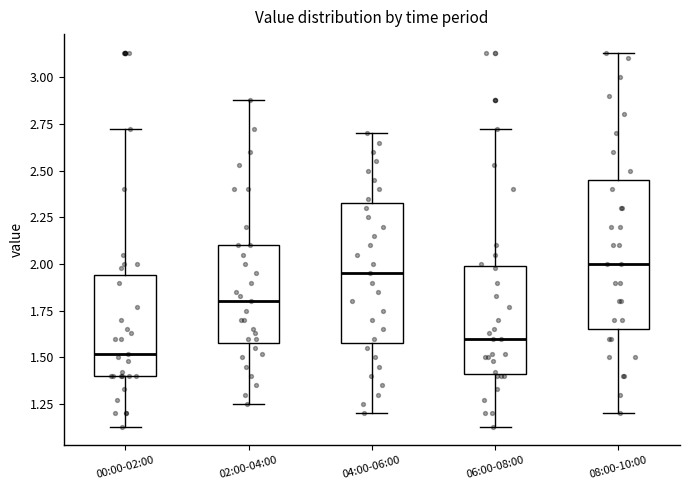

Where is the lower edge of the box for 06:00-08:00 on the y-axis? The values are not printed on the chart, so give them approximately, as read against the axis.

1.40